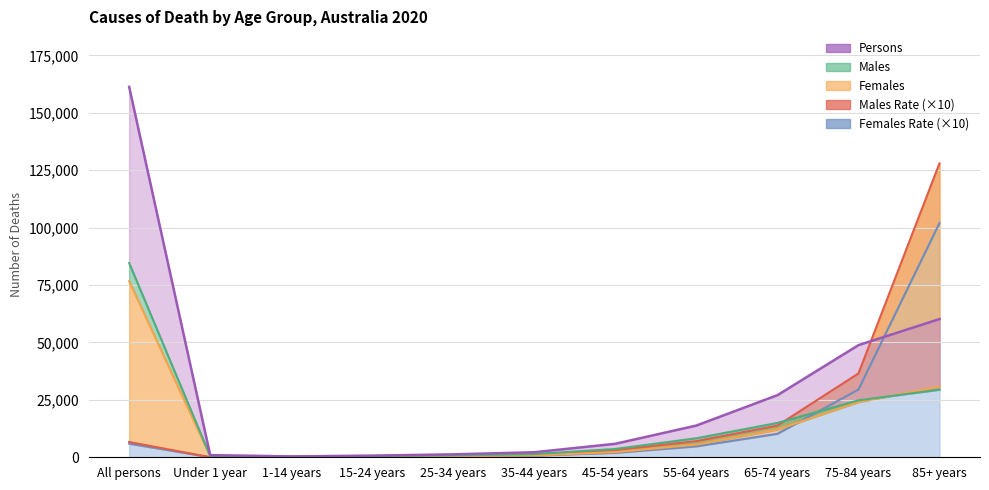

Reading left to right, transcribe all the data shown in this chart.

Females Rate line: All persons=5922	Under 1 year=30	1-14 years=80	15-24 years=166	25-34 years=389	35-44 years=702	45-54 years=1935	55-64 years=4742	65-74 years=10203	75-84 years=29501	85+ years=102000
Males Rate line: All persons=6643	Under 1 year=34	1-14 years=92	15-24 years=463	25-34 years=715	35-44 years=1189	45-54 years=3102	55-64 years=7061	65-74 years=13805	75-84 years=36512	85+ years=128000
Females line: All persons=76712	Under 1 year=425	1-14 years=174	15-24 years=192	25-34 years=451	35-44 years=814	45-54 years=2253	55-64 years=5538	65-74 years=12085	75-84 years=24034	85+ years=30746
Males line: All persons=84588	Under 1 year=518	1-14 years=212	15-24 years=536	25-34 years=829	35-44 years=1382	45-54 years=3626	55-64 years=8282	65-74 years=14960	75-84 years=24800	85+ years=29443
Persons line: All persons=161300	Under 1 year=943	1-14 years=386	15-24 years=728	25-34 years=1280	35-44 years=2196	45-54 years=5879	55-64 years=13820	65-74 years=27045	75-84 years=48834	85+ years=60189